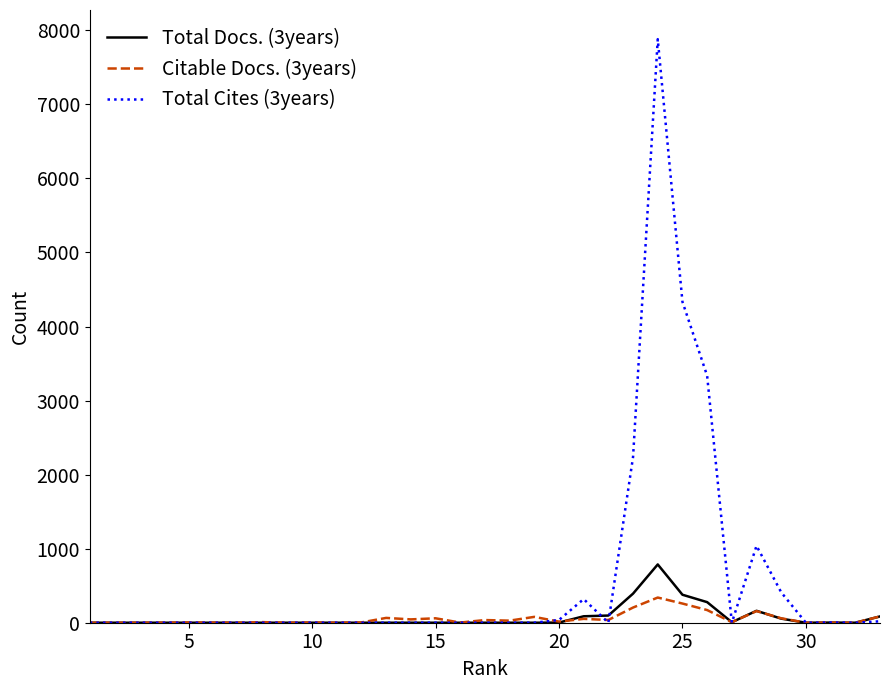

What is the maximum value shown in the chart?

7880